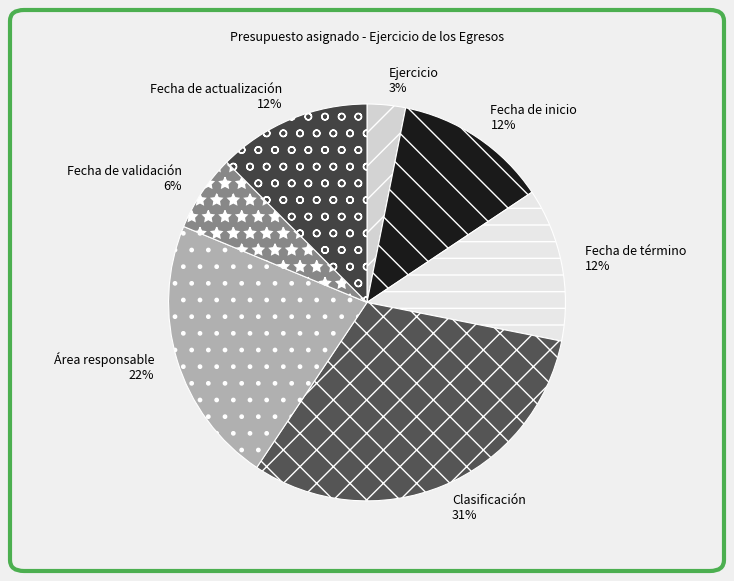

The Ejercicio slice represents 3% of the pie. True or false?

True